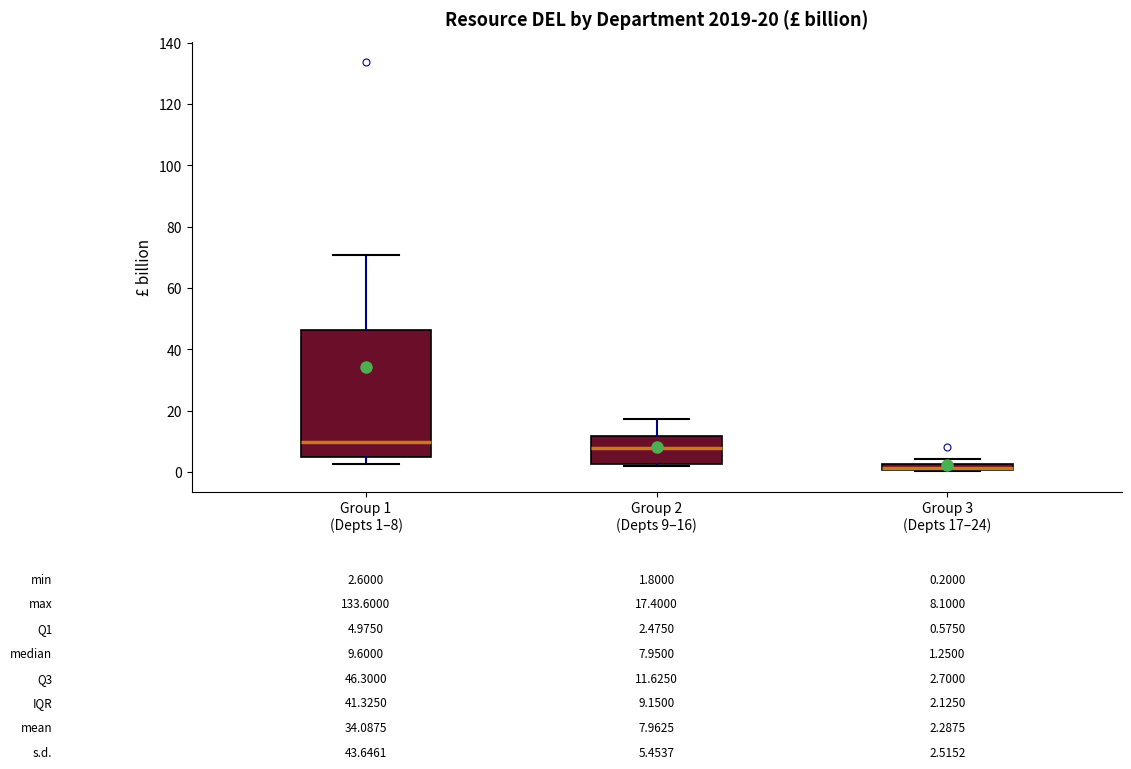

Which box is the tallest, from its lower edge to its upper edge?

Group 1 (Depts 1–8)